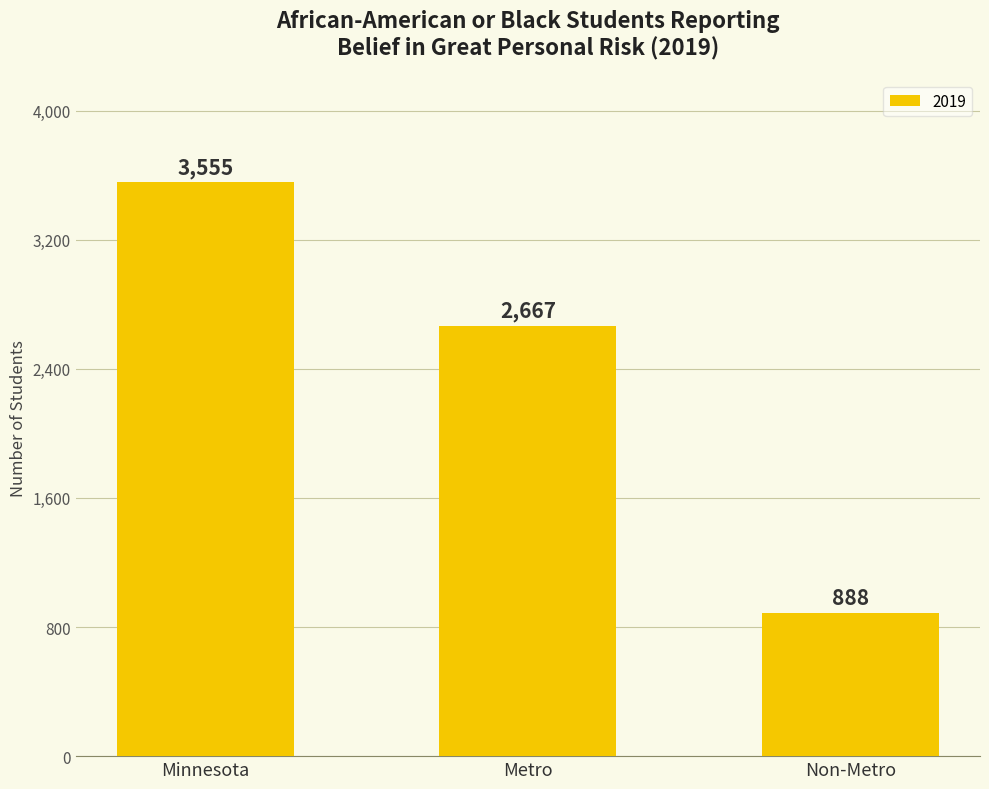

Are the bars grouped side by side (vs. stacked)?

No